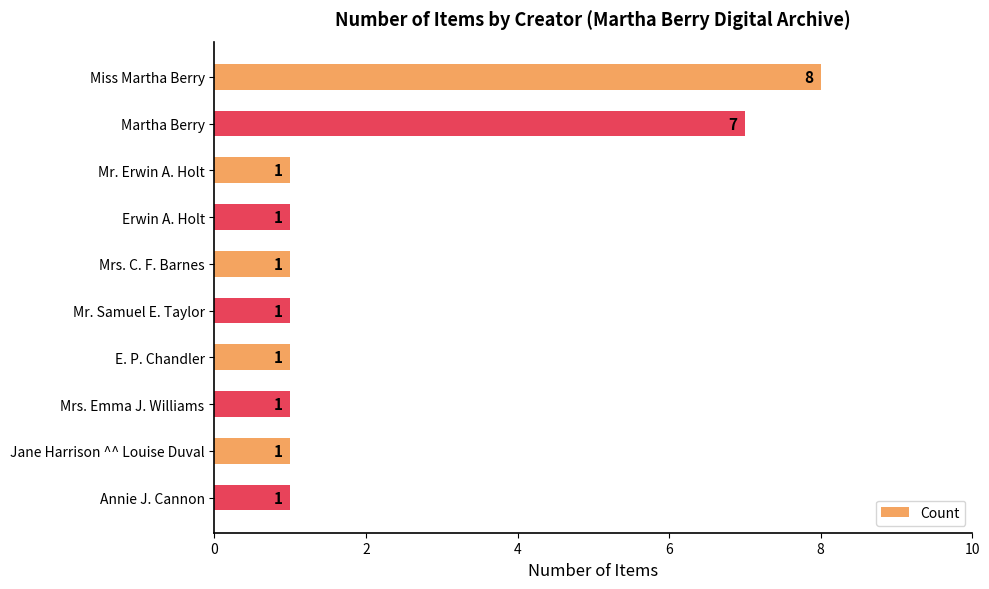

What is the sum of all values?

23